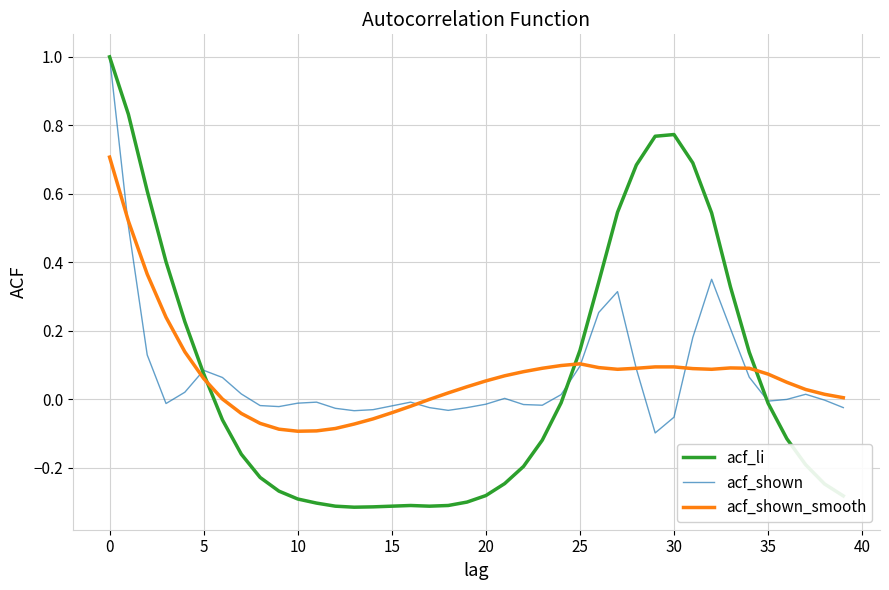

What is the maximum value for acf_shown?

1.0